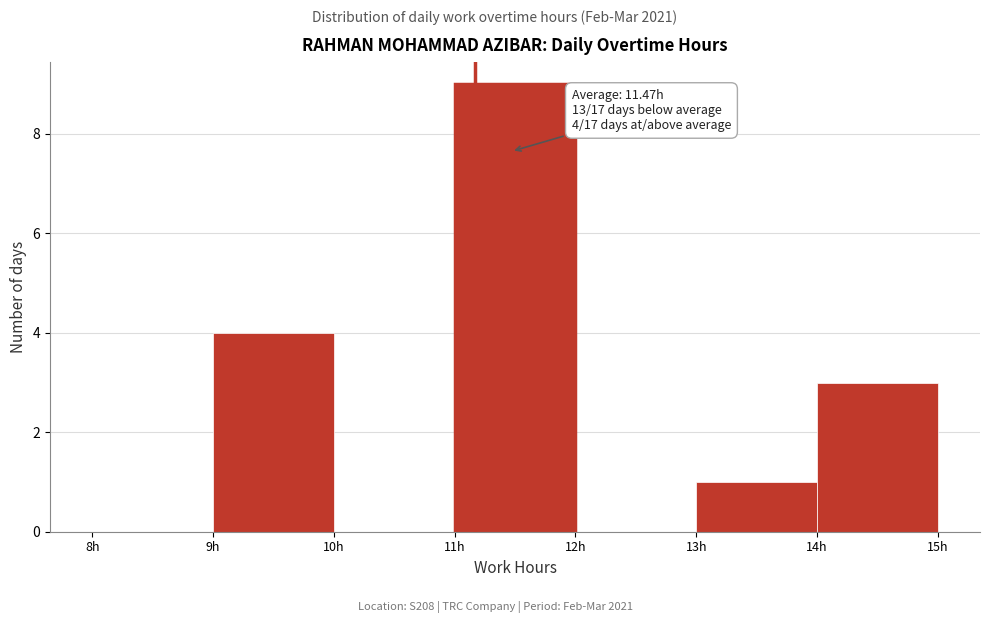

Over which range of the x-axis is the bar tallest?

11 to 12